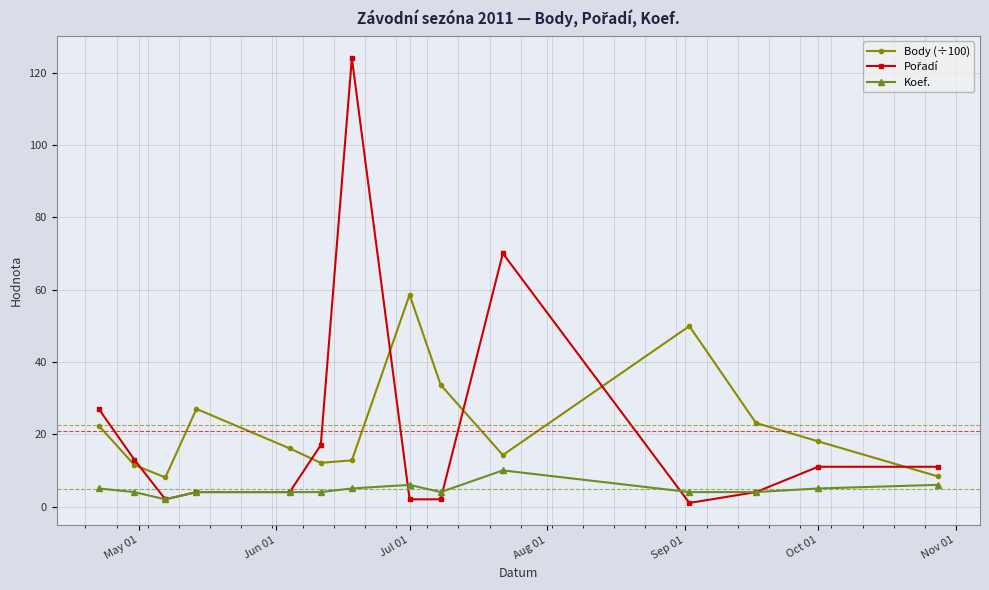

What is the value of the Koef. point at the 10th from the left?

10.0